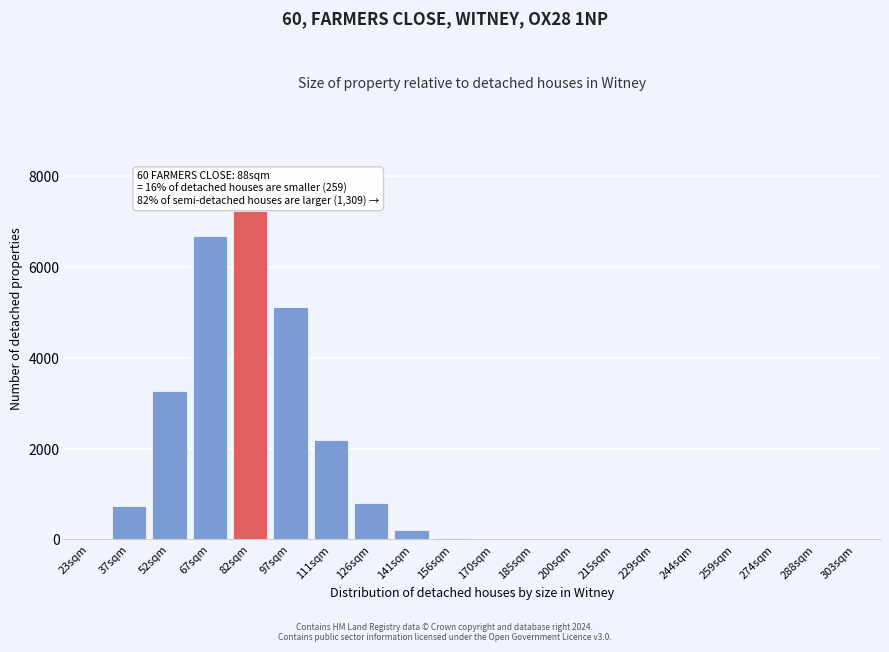

What is the change in value from 126sqm to 229sqm?

-796